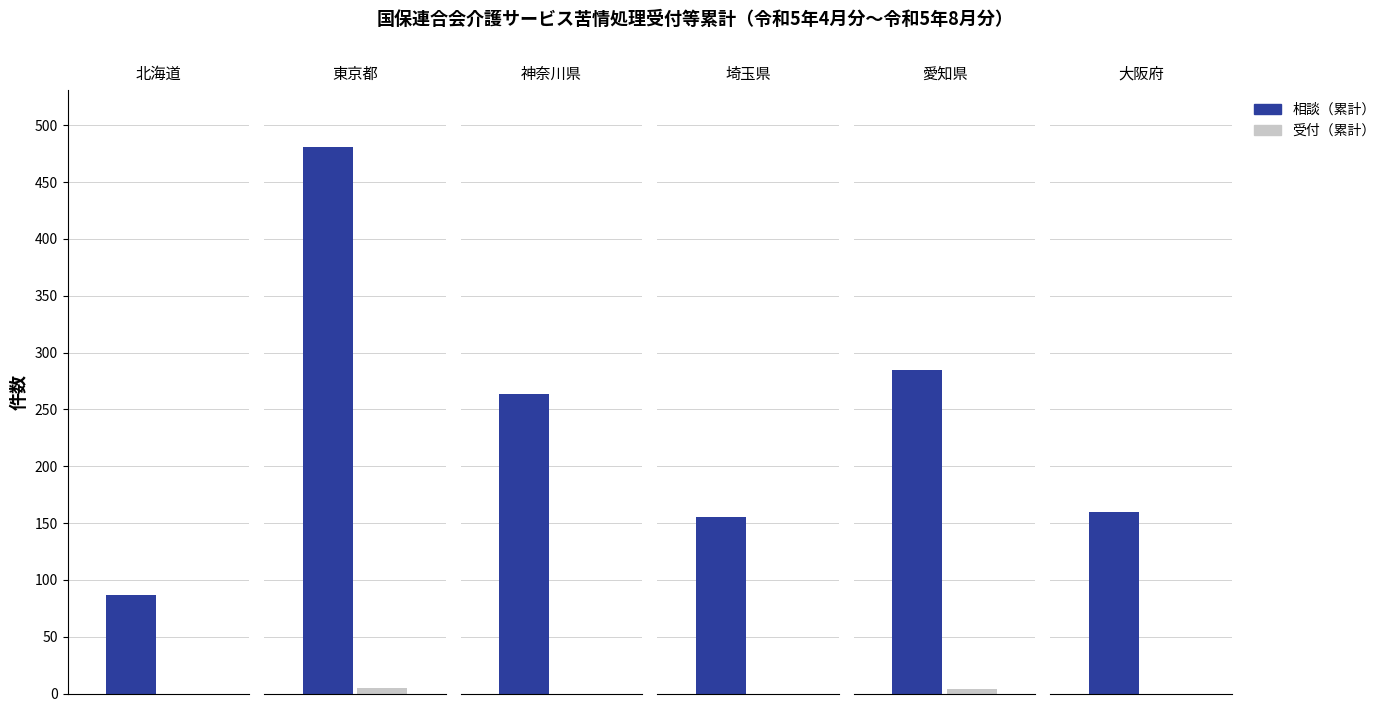

At which label does 受付（累計） reach its peak?

東京都